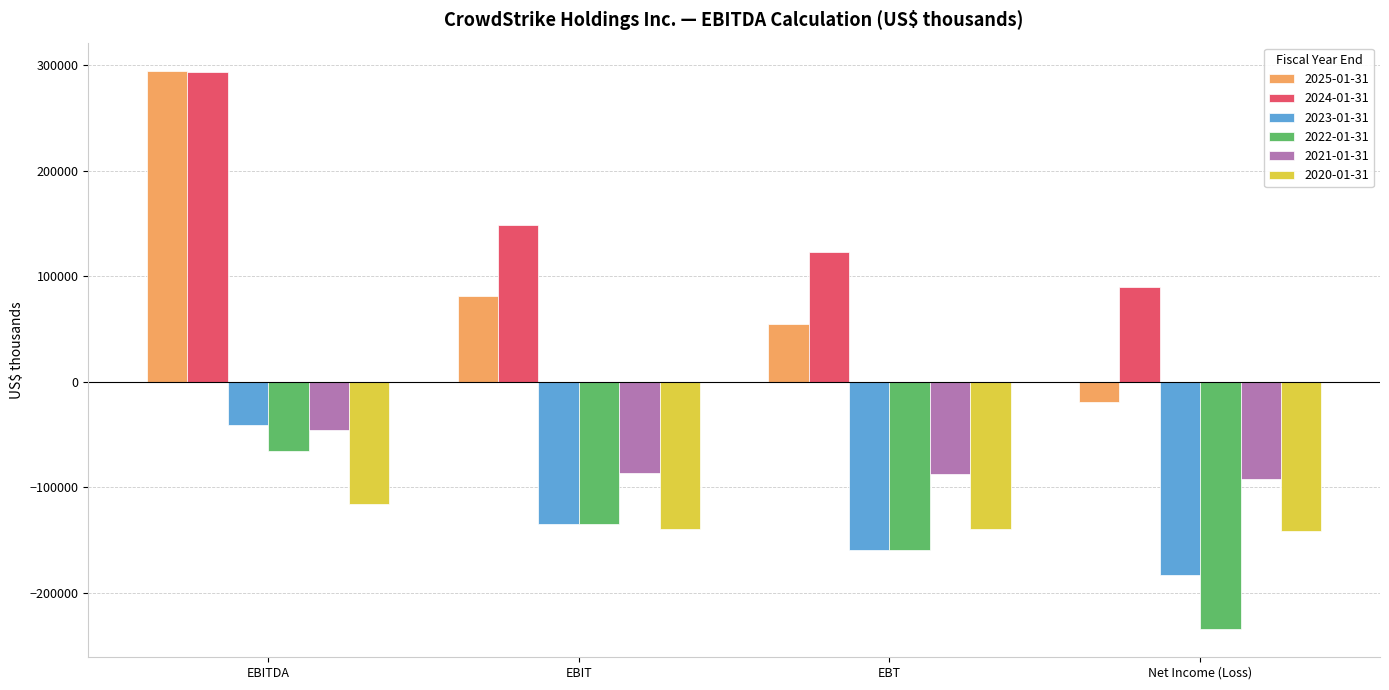

What is the smallest value displayed?

-234802